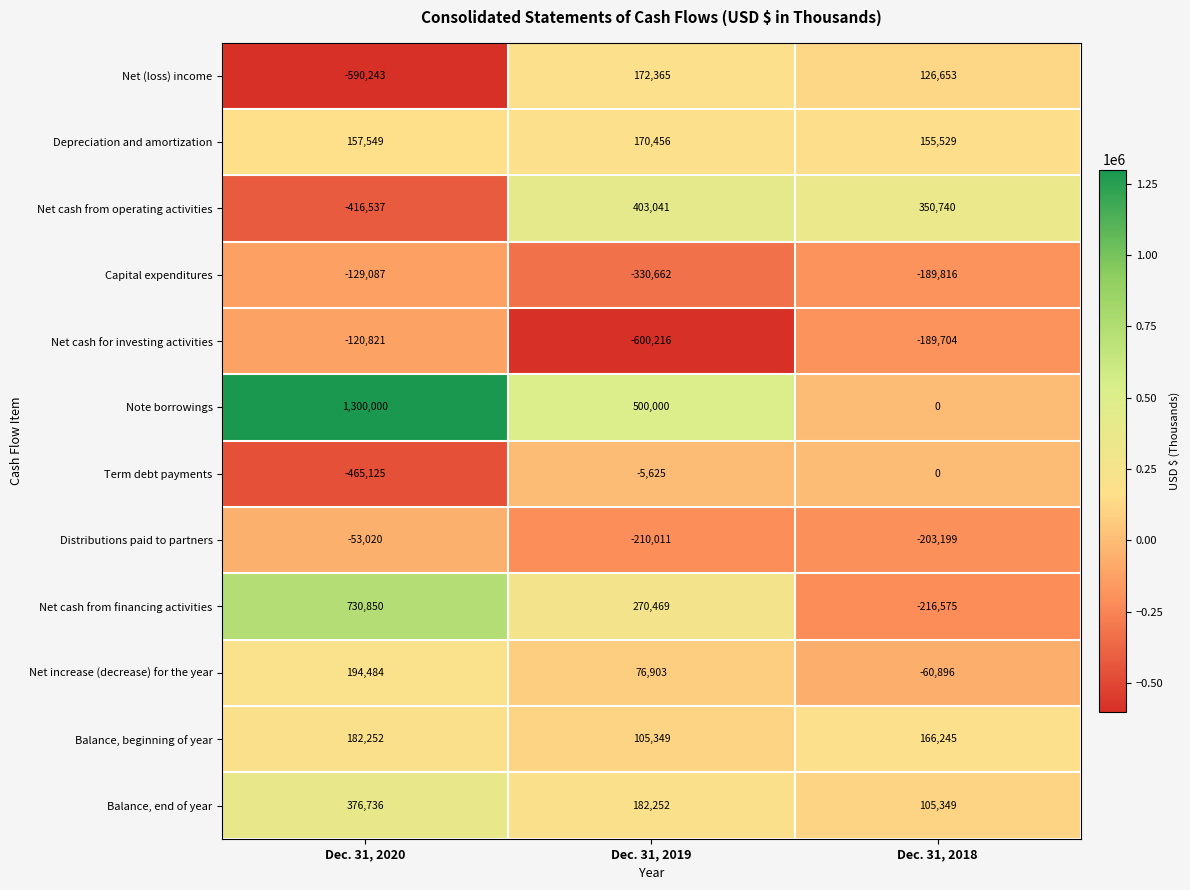

The Net cash from operating activities series shows 710234 at Dec. 31, 2019. True or false?

False